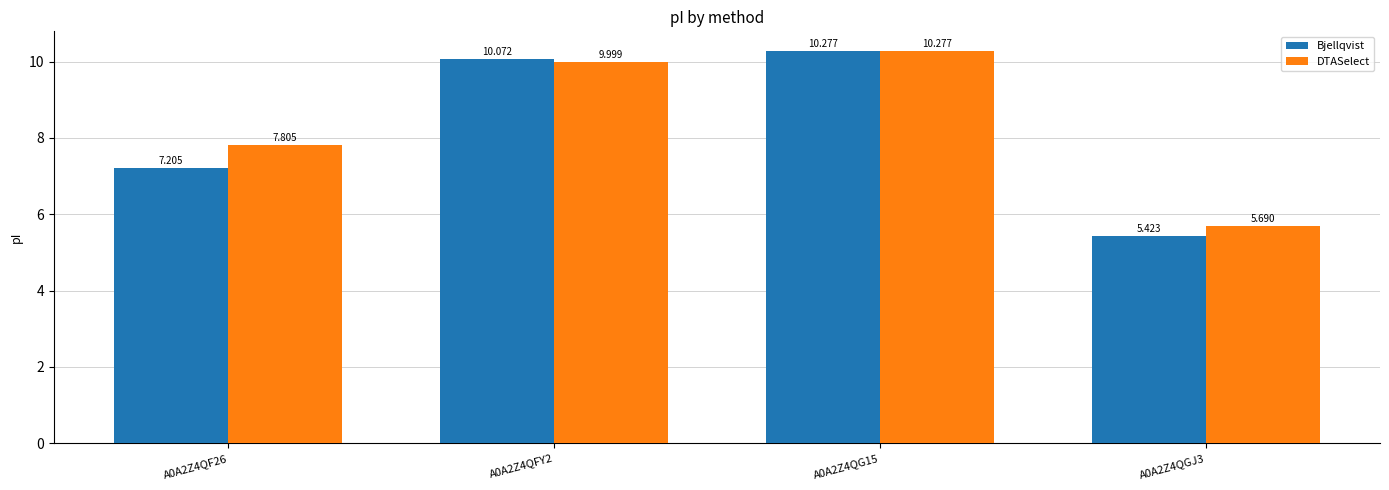

Rank the series by their average value, from highest to lowest.

DTASelect, Bjellqvist